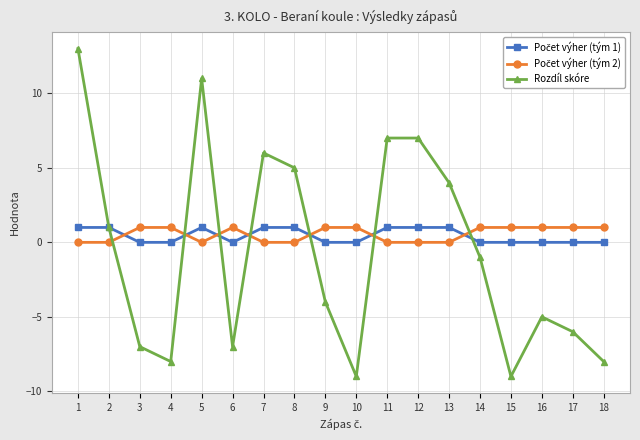

What is the total value across all series at 15?

-8